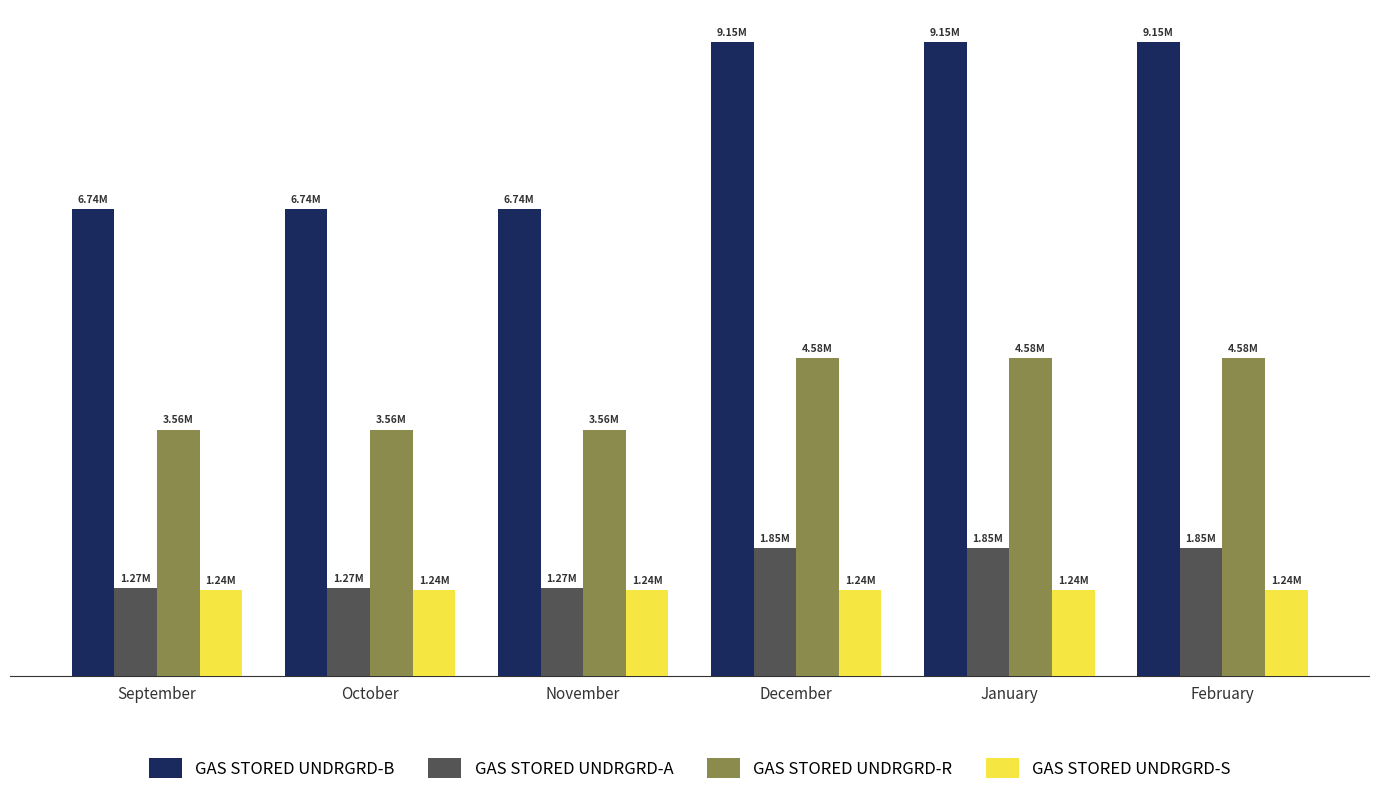

Which series has the widest spread of values?

GAS STORED UNDRGRD-B